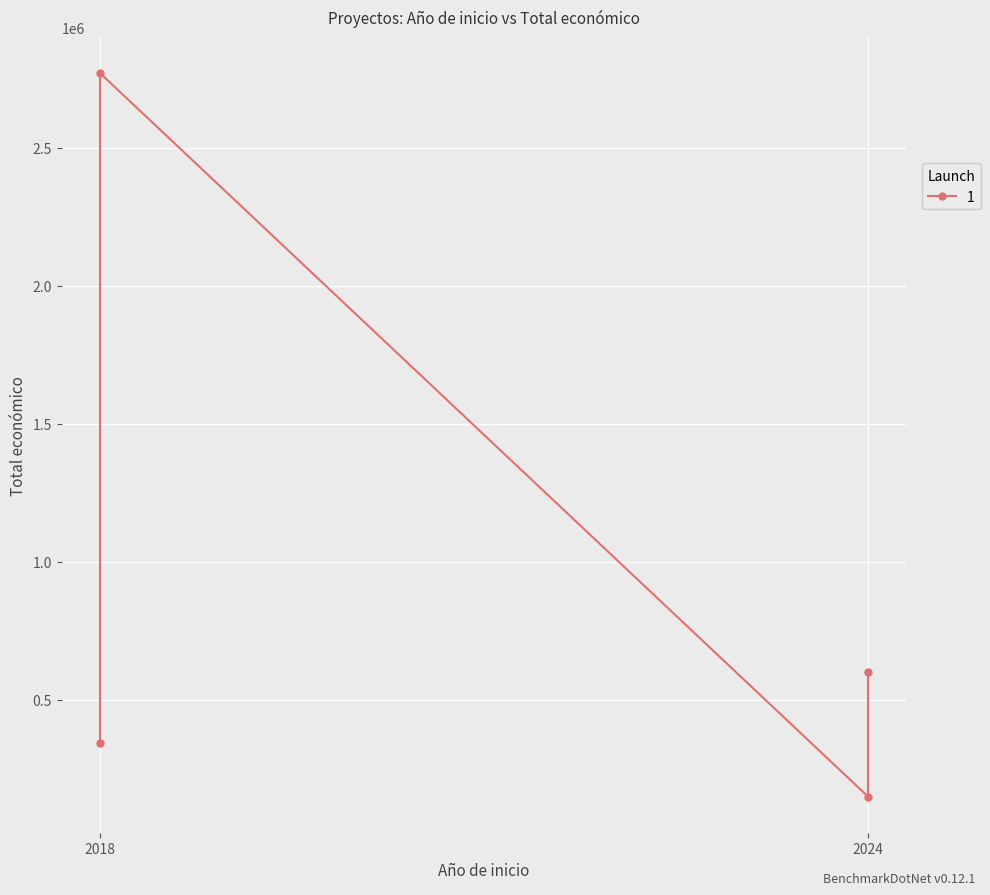

The value at 2024 is 599211. True or false?

True